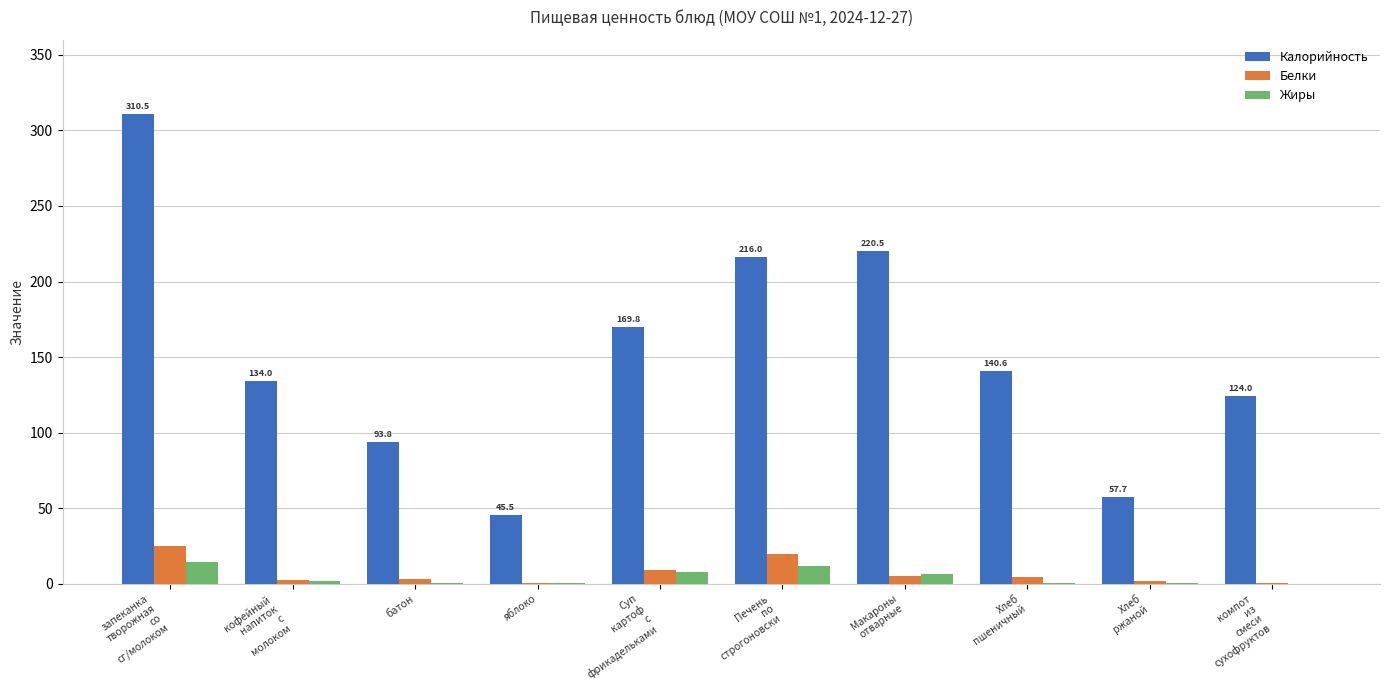

What is the maximum value for Жиры?

14.4